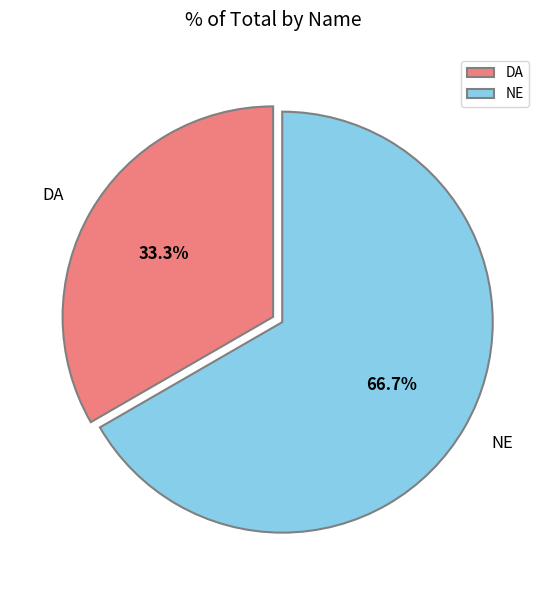

To the nearest percent, what portion does NE represent?

67%